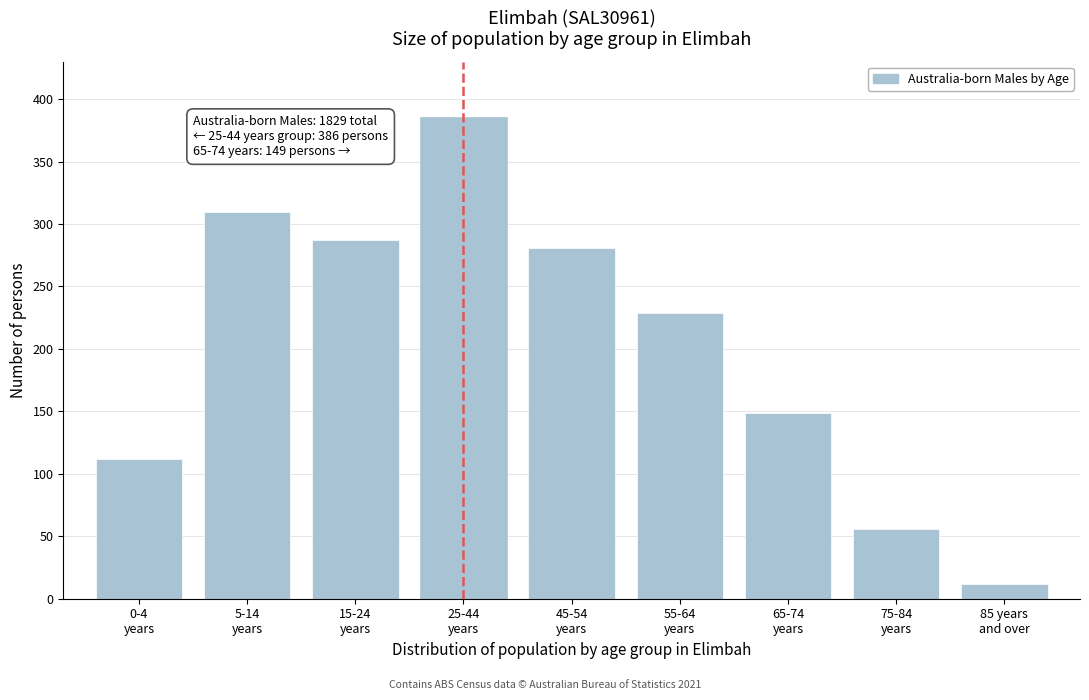

Reading right to left, what are all the values shown in this chart?

12	56	149	229	281	386	287	310	112